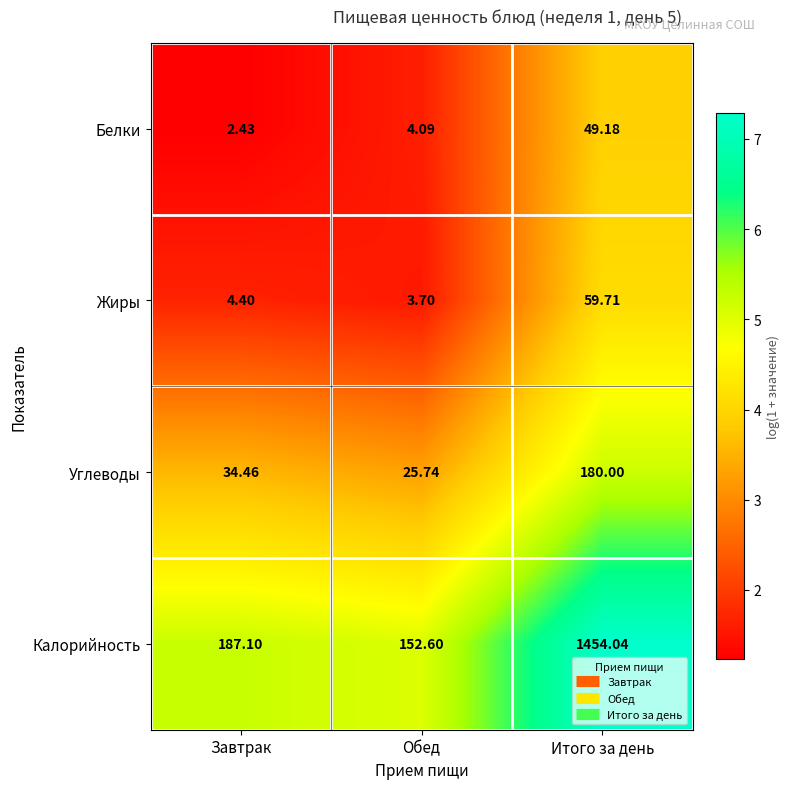

Which series has the widest spread of values?

Калорийность